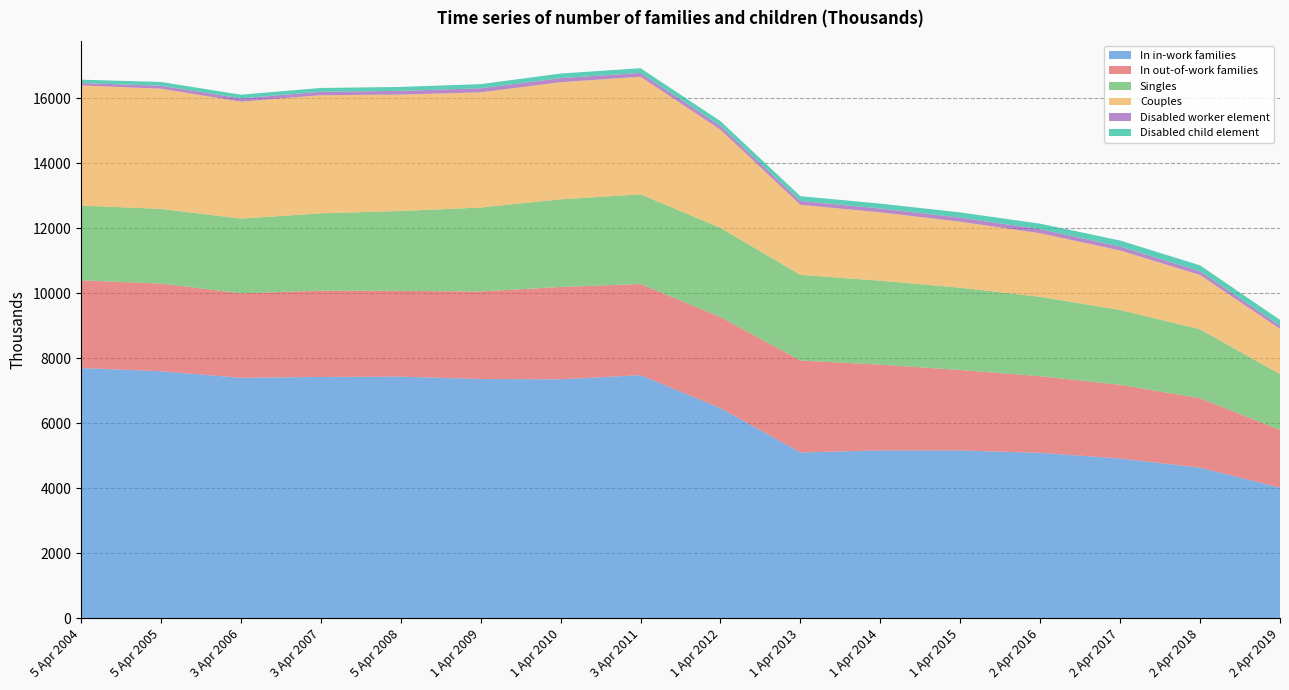

Reading left to right, extract all data points from this chart.

In in-work families: 5 Apr 2004=7700.0	5 Apr 2005=7600.0	3 Apr 2006=7400.0	3 Apr 2007=7425.0	5 Apr 2008=7435.0	1 Apr 2009=7362.0	1 Apr 2010=7353.0	3 Apr 2011=7481.0	1 Apr 2012=6466.0	1 Apr 2013=5101.0	1 Apr 2014=5164.0	1 Apr 2015=5162.0	2 Apr 2016=5089.0	2 Apr 2017=4915.0	2 Apr 2018=4634.0	2 Apr 2019=4018.8
In out-of-work families: 5 Apr 2004=2700.0	5 Apr 2005=2700.0	3 Apr 2006=2600.0	3 Apr 2007=2656.0	5 Apr 2008=2640.0	1 Apr 2009=2695.0	1 Apr 2010=2843.0	3 Apr 2011=2806.0	1 Apr 2012=2805.0	1 Apr 2013=2830.0	1 Apr 2014=2641.0	1 Apr 2015=2476.0	2 Apr 2016=2359.0	2 Apr 2017=2269.0	2 Apr 2018=2136.0	2 Apr 2019=1775.4
Singles: 5 Apr 2004=2300.0	5 Apr 2005=2300.0	3 Apr 2006=2300.0	3 Apr 2007=2382.0	5 Apr 2008=2460.0	1 Apr 2009=2584.0	1 Apr 2010=2699.0	3 Apr 2011=2761.0	1 Apr 2012=2743.0	1 Apr 2013=2638.0	1 Apr 2014=2583.0	1 Apr 2015=2534.0	2 Apr 2016=2445.0	2 Apr 2017=2303.0	2 Apr 2018=2123.0	2 Apr 2019=1717.4
Couples: 5 Apr 2004=3700.0	5 Apr 2005=3700.0	3 Apr 2006=3600.0	3 Apr 2007=3635.0	5 Apr 2008=3583.0	1 Apr 2009=3547.0	1 Apr 2010=3605.0	3 Apr 2011=3620.0	1 Apr 2012=3025.0	1 Apr 2013=2156.0	1 Apr 2014=2105.0	1 Apr 2015=2033.0	2 Apr 2016=1956.0	2 Apr 2017=1833.0	2 Apr 2018=1671.0	2 Apr 2019=1394.5
Disabled worker element: 5 Apr 2004=75.0	5 Apr 2005=91.0	3 Apr 2006=102.0	3 Apr 2007=107.0	5 Apr 2008=115.0	1 Apr 2009=124.0	1 Apr 2010=125.0	3 Apr 2011=118.0	1 Apr 2012=116.0	1 Apr 2013=117.0	1 Apr 2014=117.0	1 Apr 2015=125.0	2 Apr 2016=126.0	2 Apr 2017=121.0	2 Apr 2018=113.0	2 Apr 2019=98.4
Disabled child element: 5 Apr 2004=103.0	5 Apr 2005=116.0	3 Apr 2006=114.0	3 Apr 2007=117.0	5 Apr 2008=122.0	1 Apr 2009=128.0	1 Apr 2010=142.0	3 Apr 2011=145.0	1 Apr 2012=147.0	1 Apr 2013=149.0	1 Apr 2014=152.0	1 Apr 2015=161.0	2 Apr 2016=169.0	2 Apr 2017=185.0	2 Apr 2018=184.0	2 Apr 2019=177.6